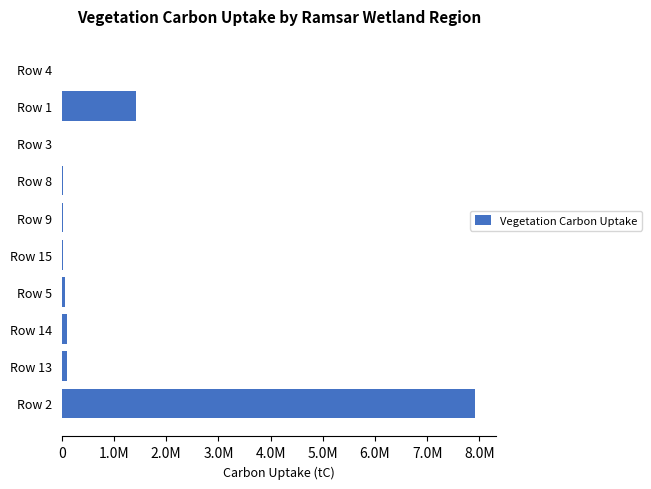

Are the bars horizontal?

Yes